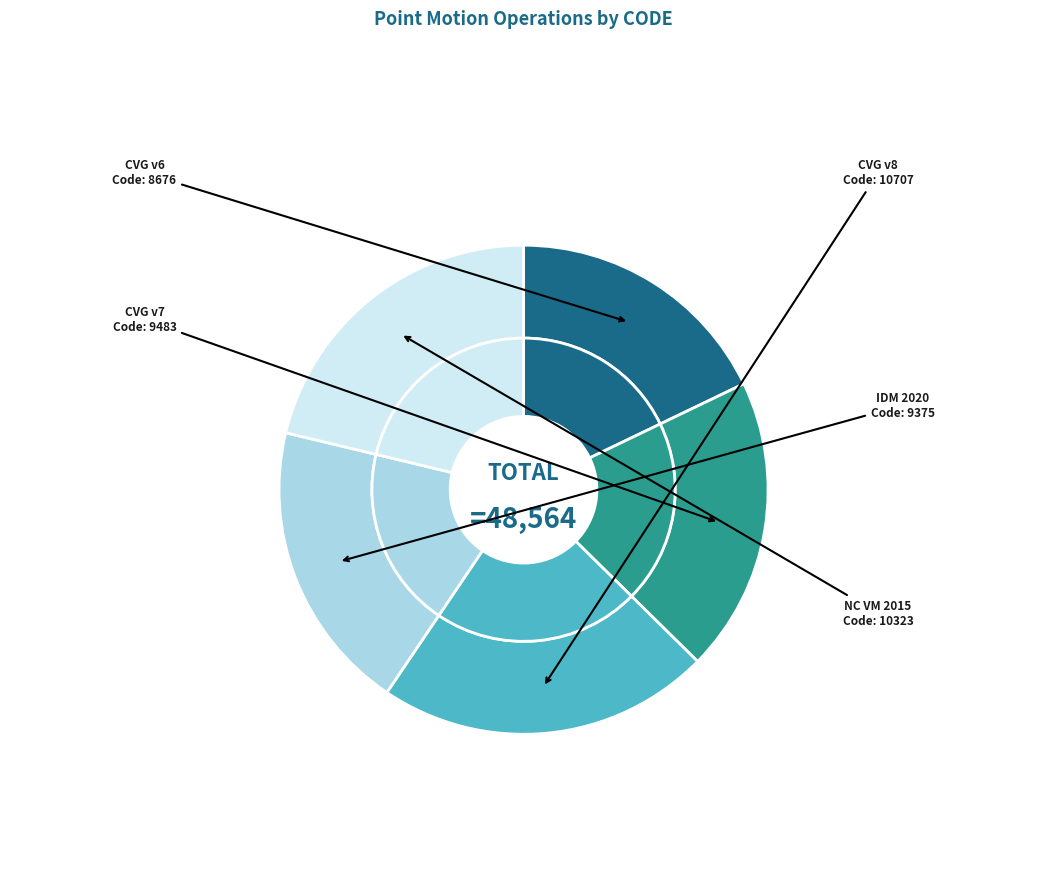

To the nearest percent, what percentage of the pie is Canada velocity grid v6?

18%